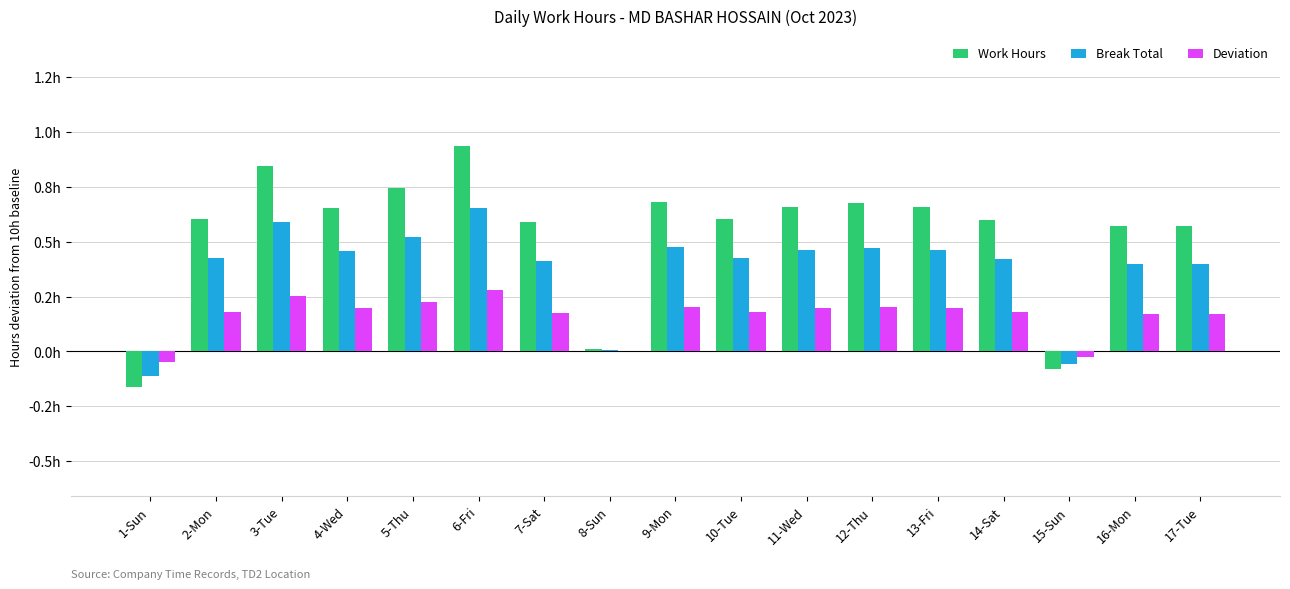

Where is Deviation nearest to the value 0?

8-Sun